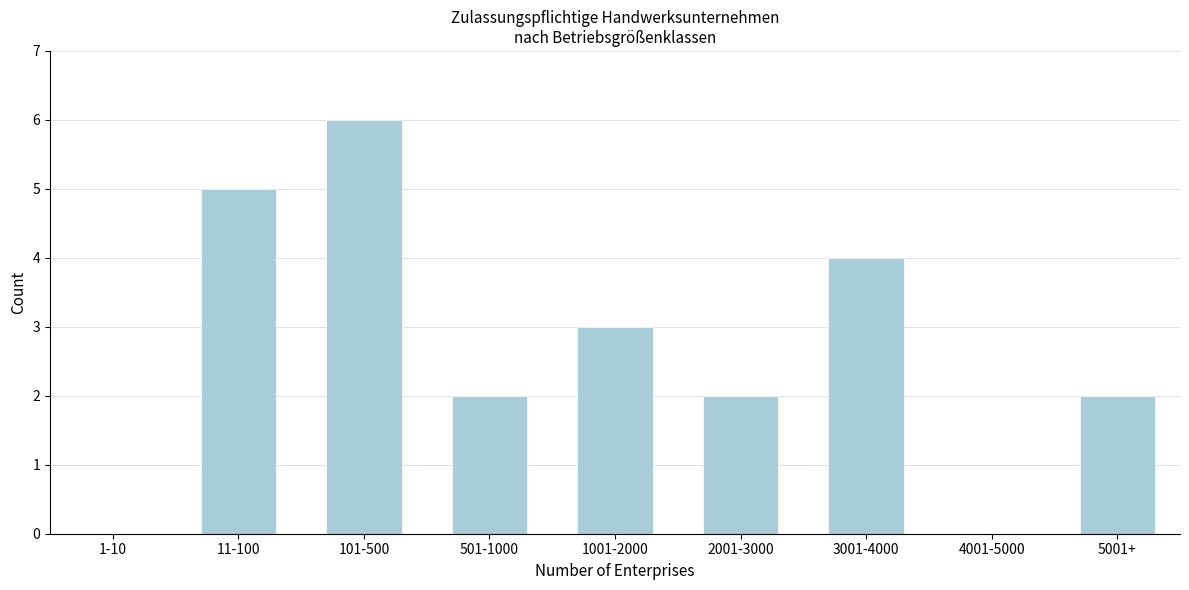

Reading left to right, transcribe all the data shown in this chart.

1-10=0	11-100=5	101-500=6	501-1000=2	1001-2000=3	2001-3000=2	3001-4000=4	4001-5000=0	5001+=2